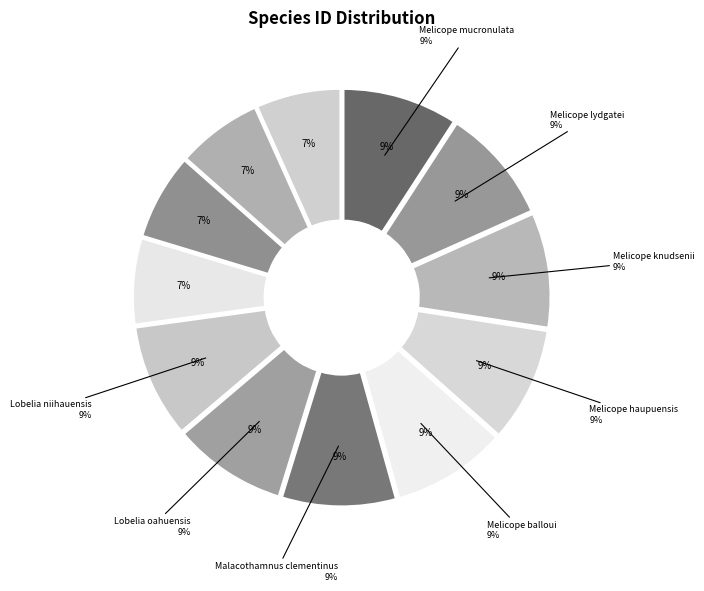

To the nearest percent, what is the difference between the largest and smallest slice percentages?

2%